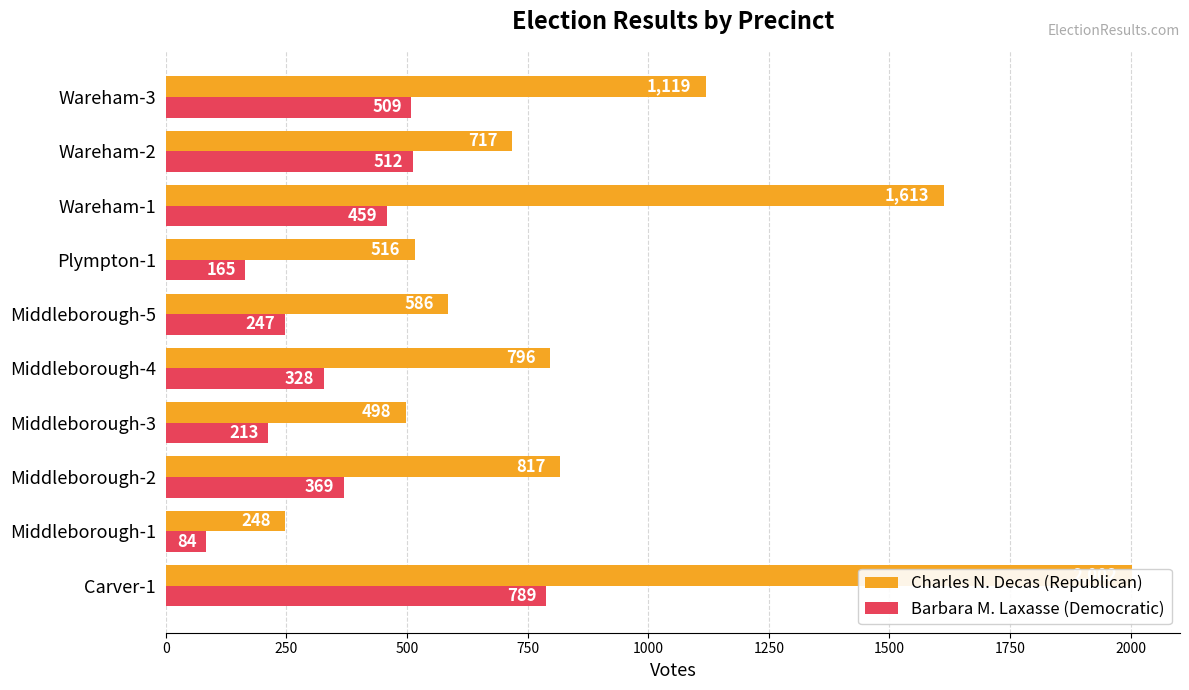

Is the value of Barbara M. Laxasse (Democratic) at Wareham-3 greater than the value of Charles N. Decas (Republican) at Carver-1?

No